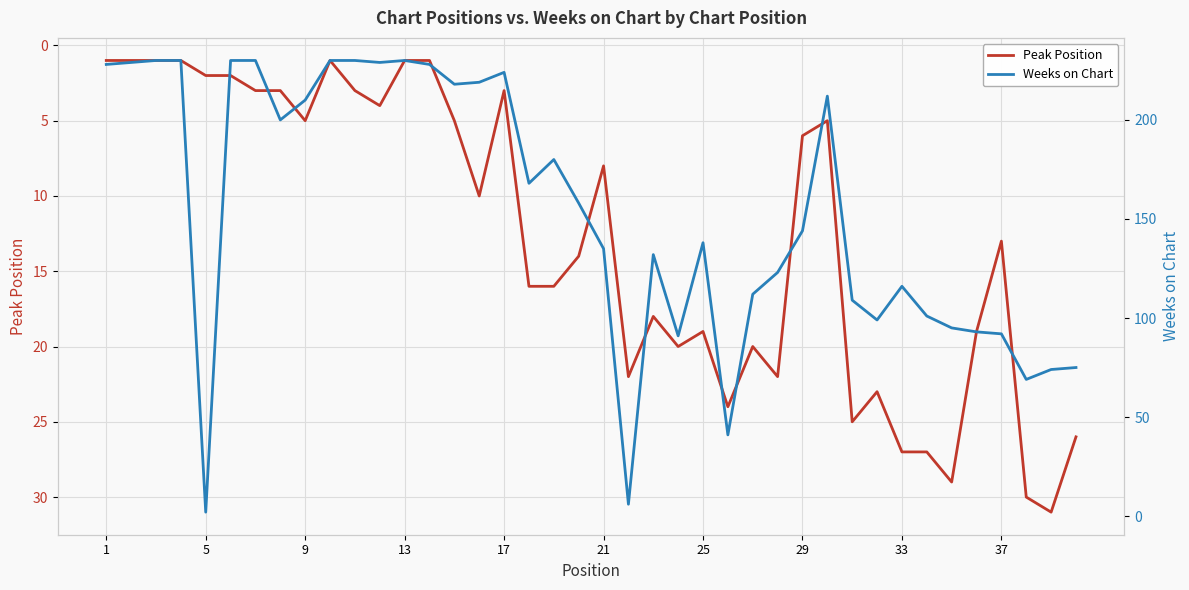

What are all the series names shown in the legend?

Peak Position, Weeks on Chart